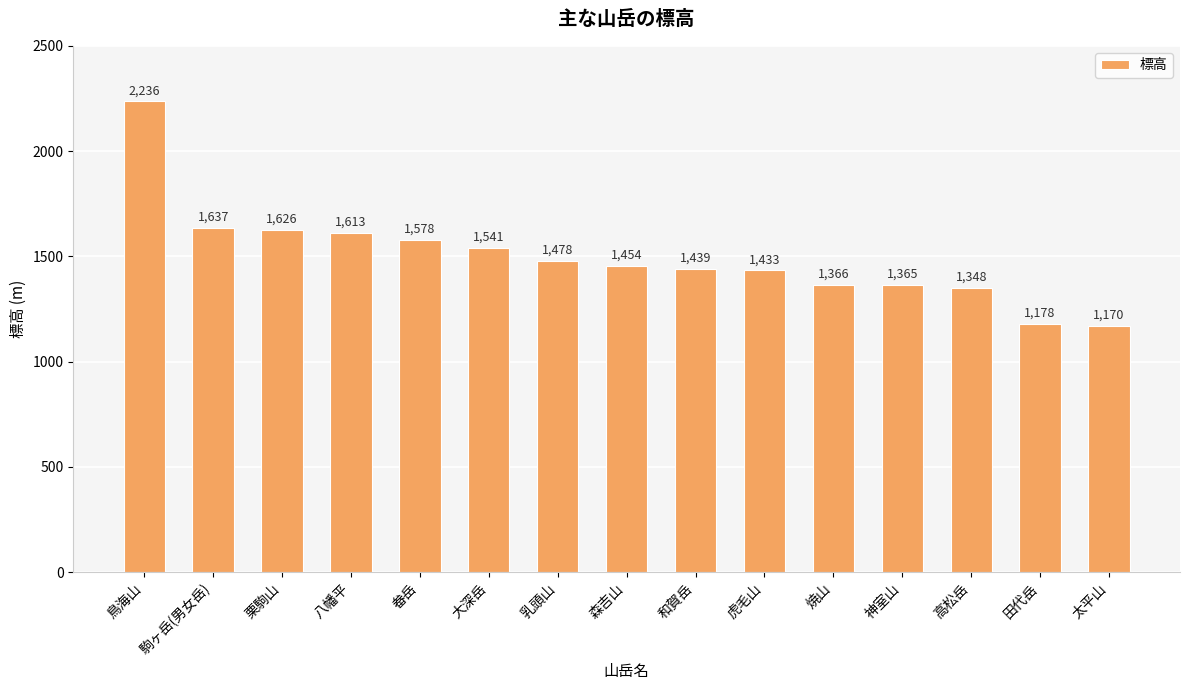

Which has a higher value, 焼山 or 森吉山?

森吉山